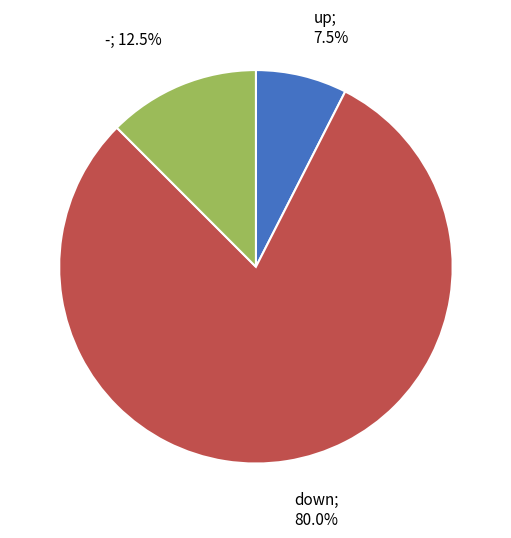

Does any single category account for the majority?

Yes